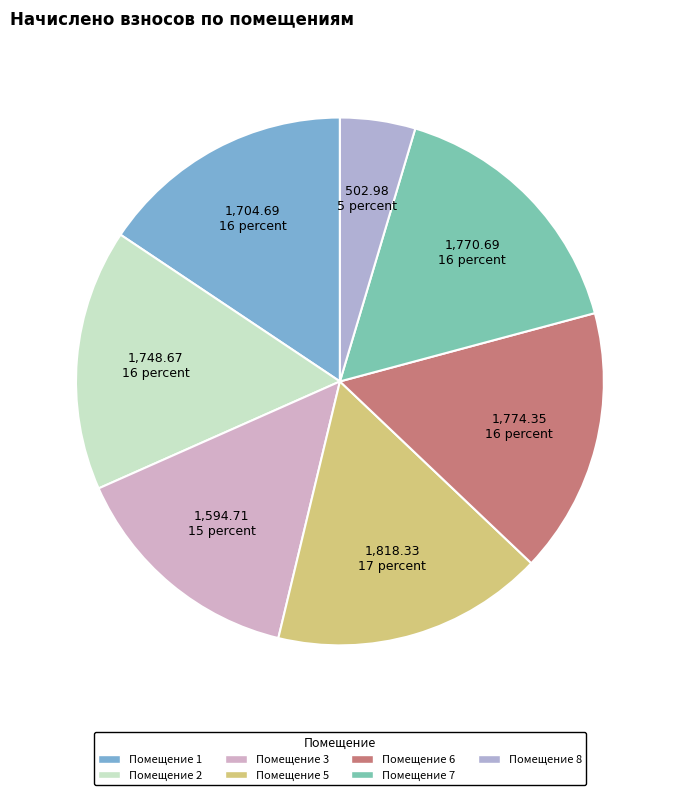

How many segments does this pie chart have?

7